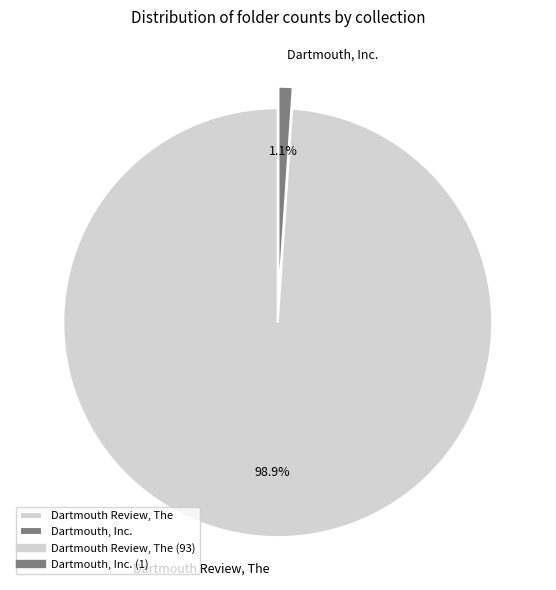

To the nearest percent, what percentage of the pie is Dartmouth, Inc.?

1%